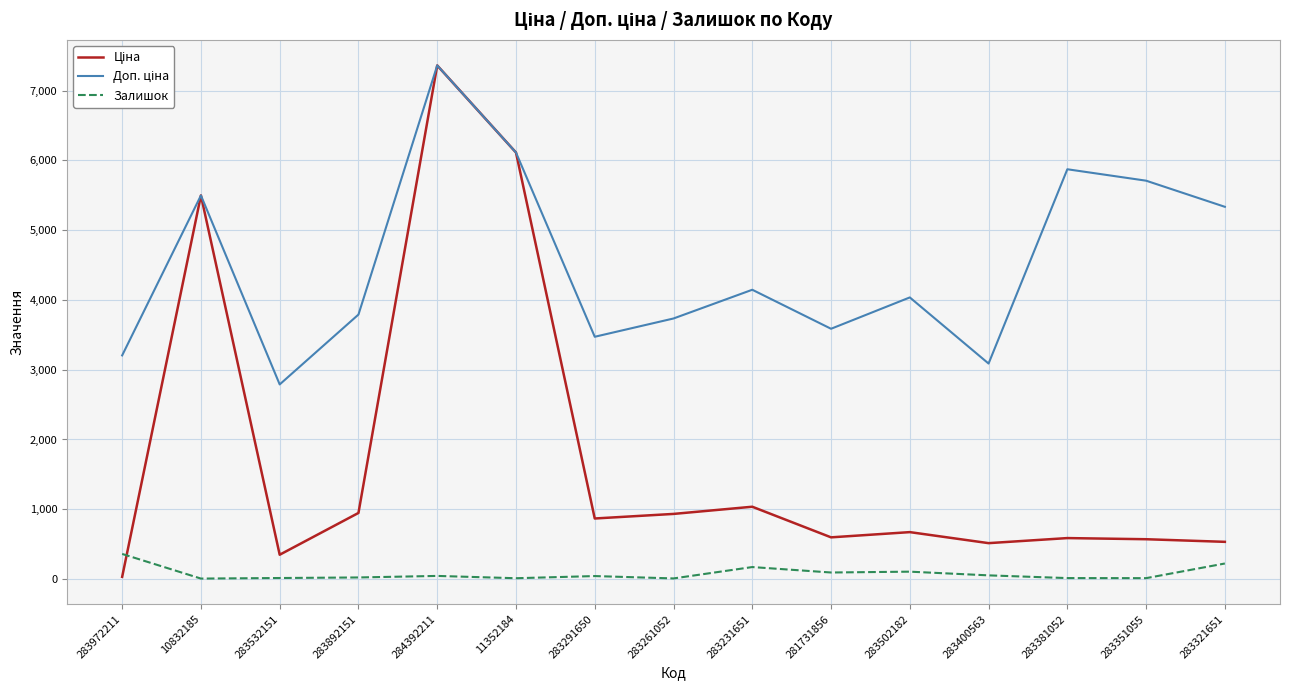

The value of Залишок at 283972211 is 360.0. True or false?

True